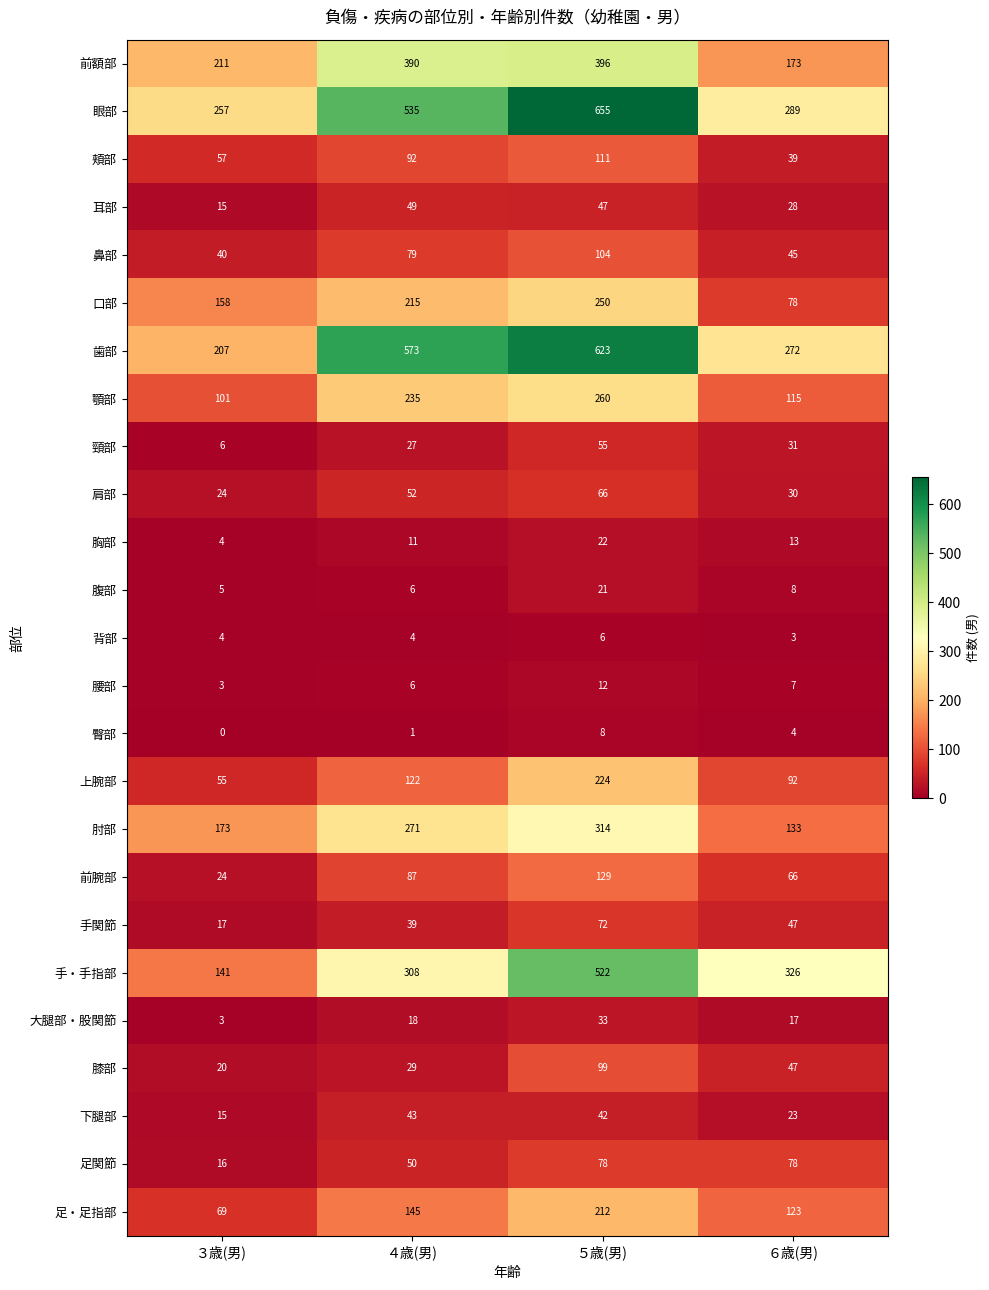

What is the minimum value for 口部?

78